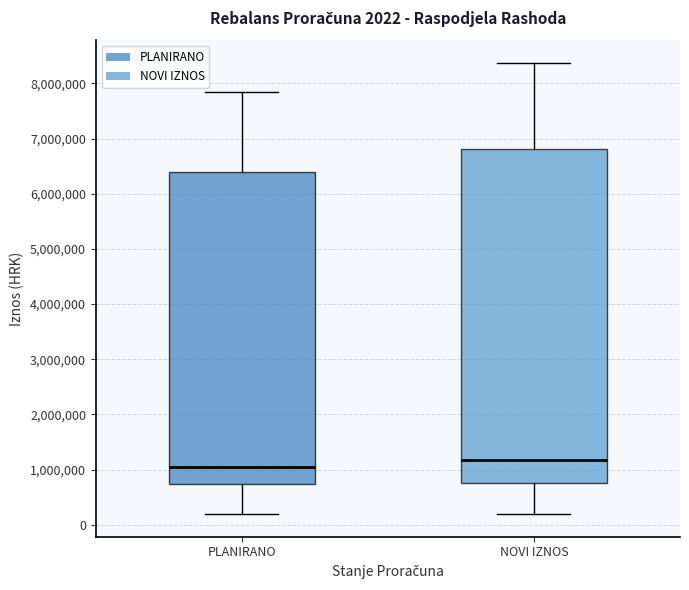

Which box is the tallest, from its lower edge to its upper edge?

NOVI IZNOS